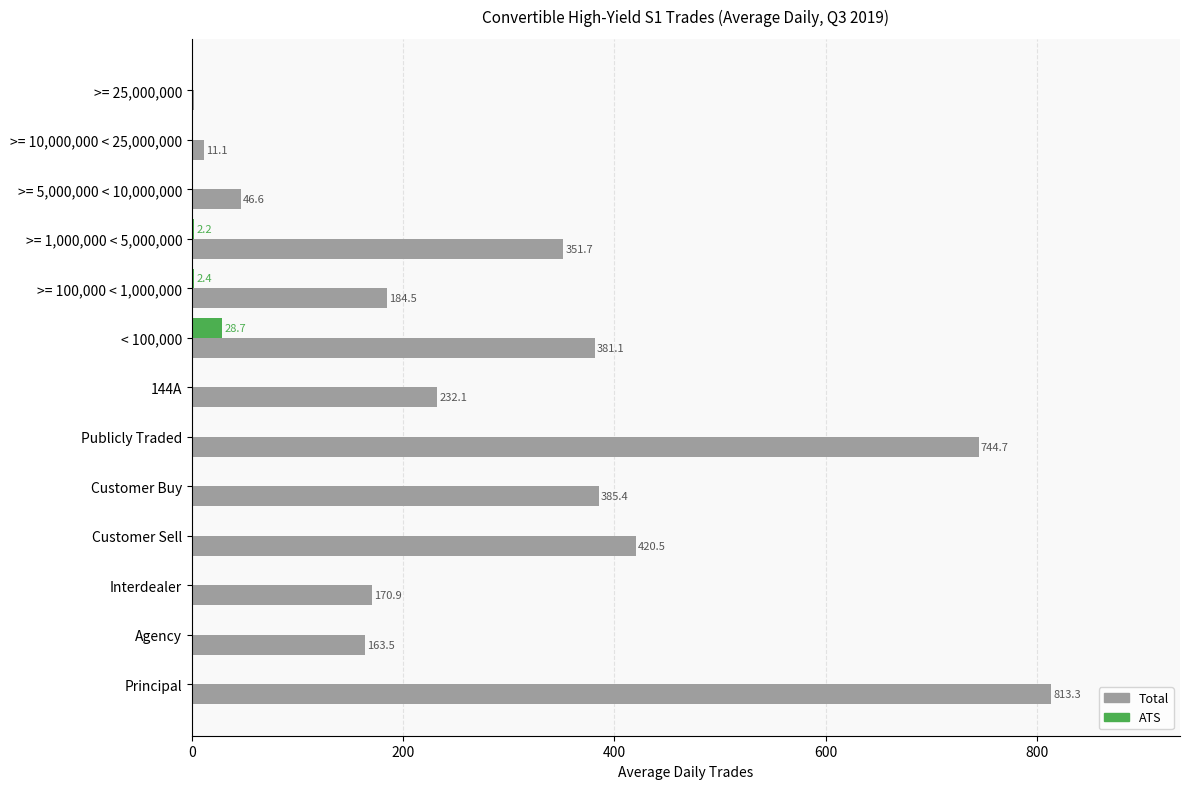

The value of Total at >= 10,000,000 < 25,000,000 is 11.1. True or false?

True